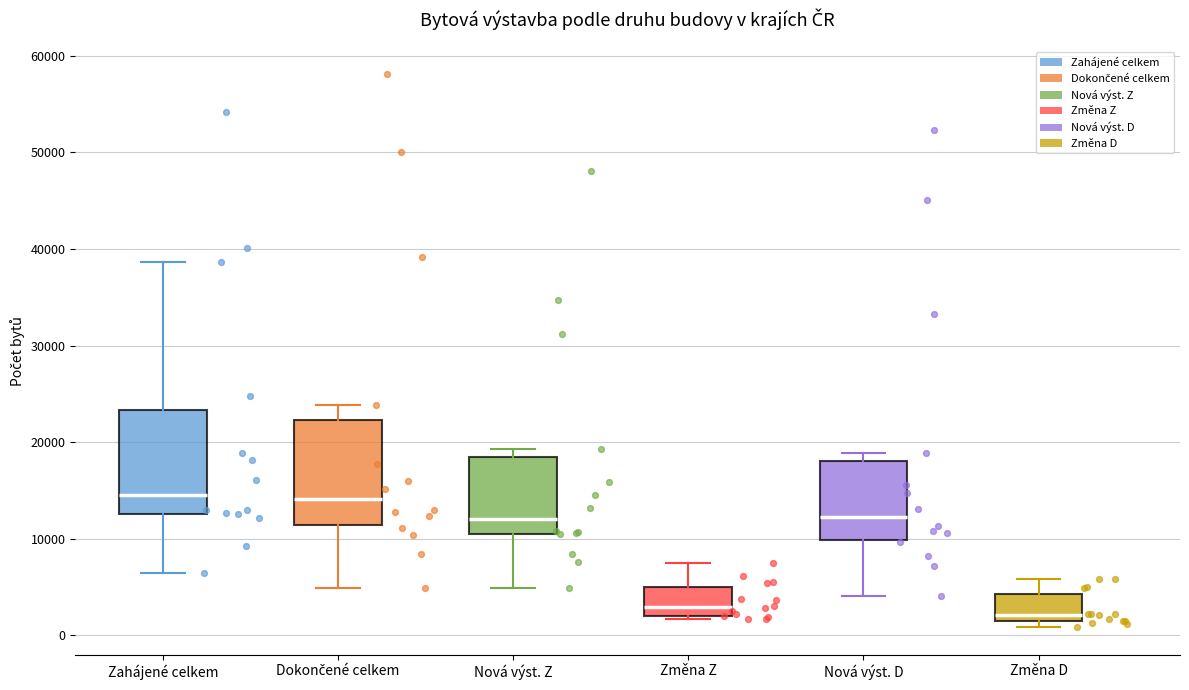

Reading left to right, transcribe this box plot: for each box, give where its median line is, the range the box spans, and where its two whiskers end, as read against the y-axis. The values are not printed on the chart, so give them approximately, as read against the axis.

Zahájené celkem: median 15000, box 13000 to 23000, whiskers 6000 to 39000
Dokončené celkem: median 14000, box 11000 to 22000, whiskers 5000 to 24000
Nová výst. Z: median 12000, box 11000 to 18000, whiskers 5000 to 19000
Změna Z: median 3000, box 2000 to 5000, whiskers 2000 (just below the box's lower edge) to 7000
Nová výst. D: median 12000, box 10000 to 18000, whiskers 4000 to 19000
Změna D: median 2000, box 1000 to 4000, whiskers 1000 (just below the box's lower edge) to 6000